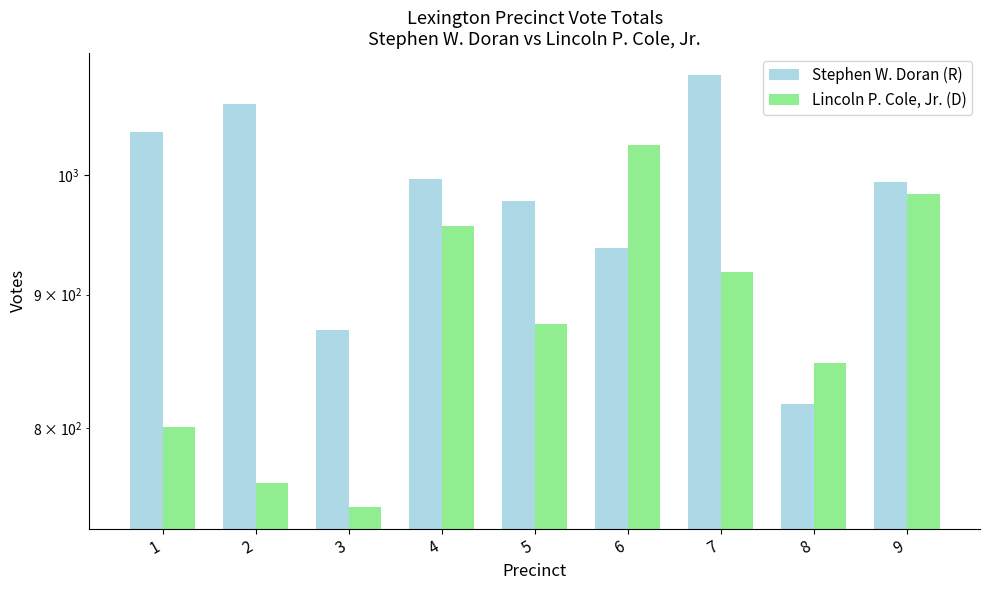

What is the value of the Stephen W. Doran (R) bar at the 7th from the left?

1093